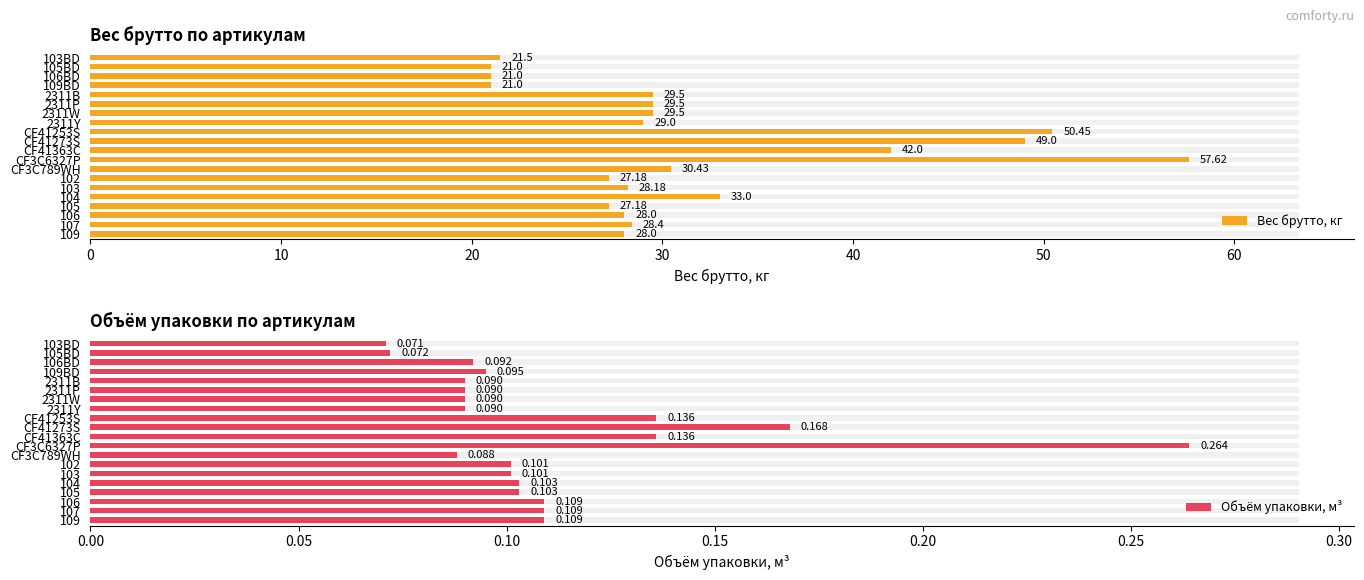

How many Объём упаковки, м³ values are between 0 and 1?

20